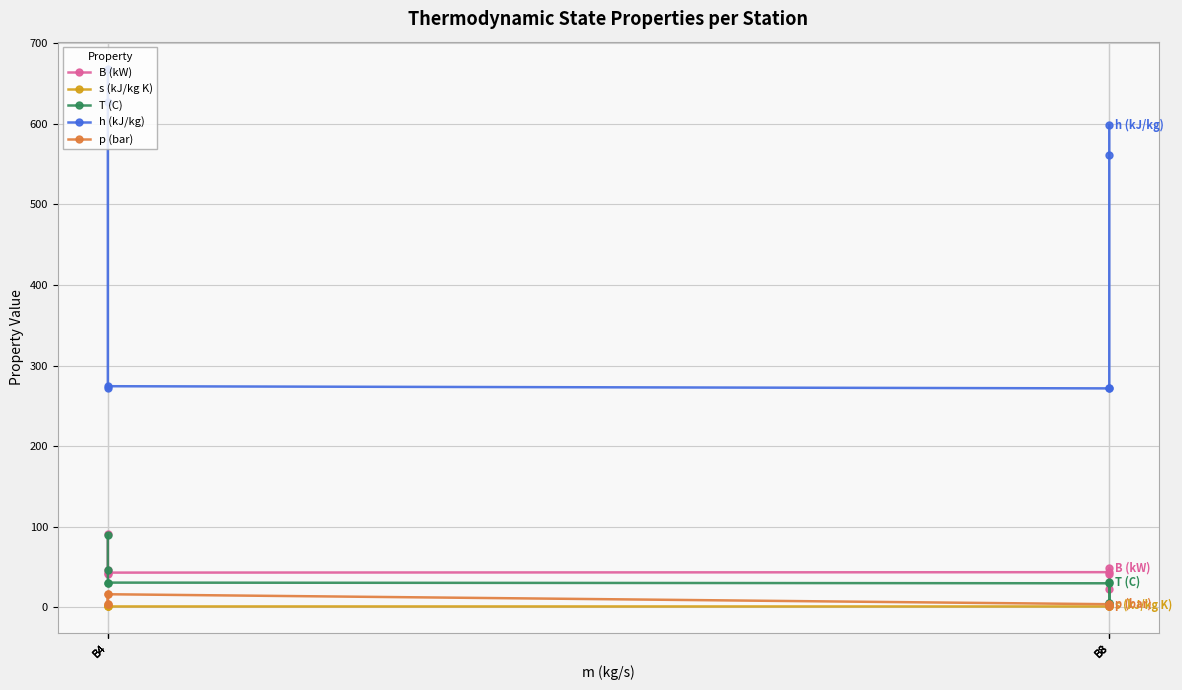

At which category is the sum across all series the highest?

B4